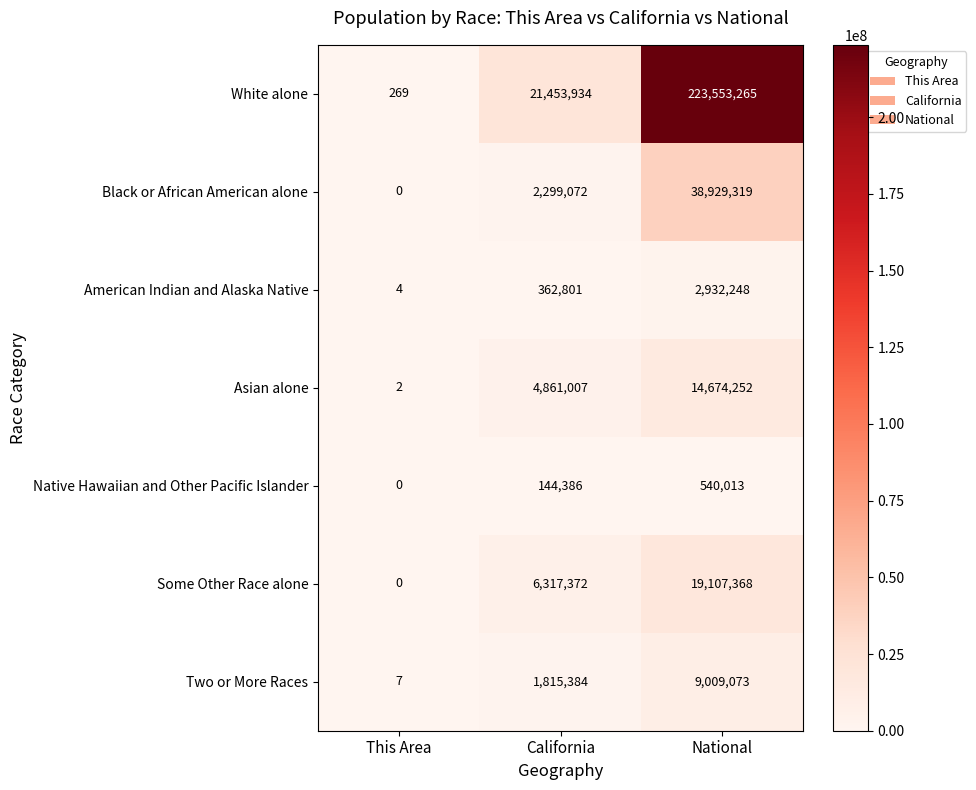

Reading left to right, transcribe all the data shown in this chart.

White alone: 269	21453934	223553265
Black or African American alone: 0	2299072	38929319
American Indian and Alaska Native: 4	362801	2932248
Asian alone: 2	4861007	14674252
Native Hawaiian and Other Pacific Islander: 0	144386	540013
Some Other Race alone: 0	6317372	19107368
Two or More Races: 7	1815384	9009073